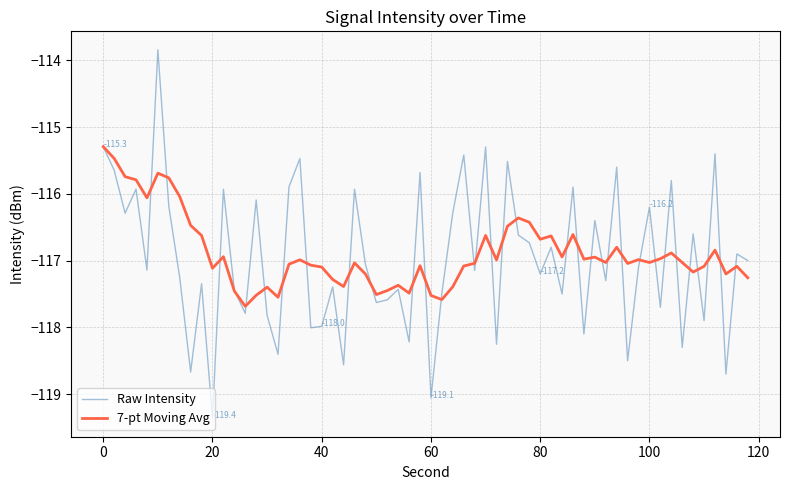

What is the greatest value displayed?

-113.8